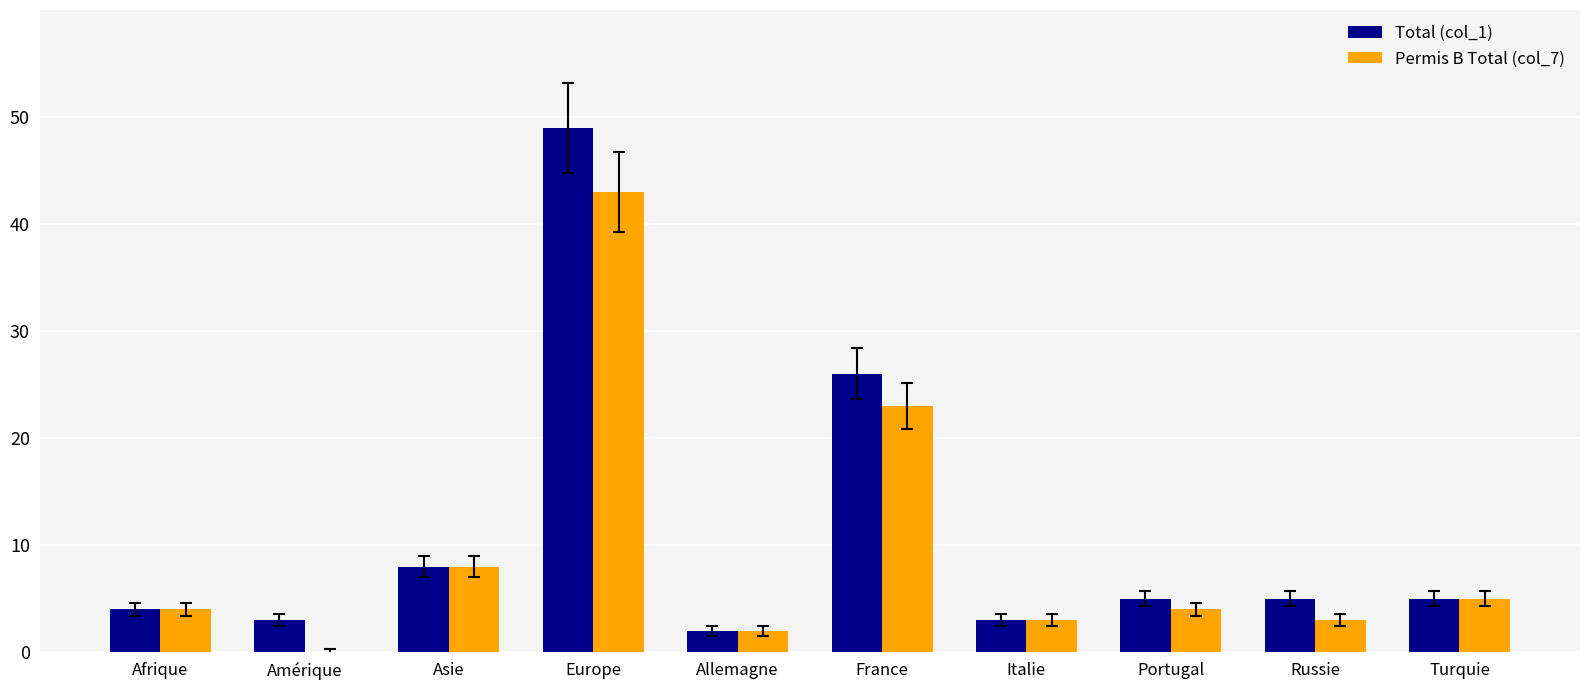

Reading left to right, what are all the values shown in this chart?

Total (col_1): 4	3	8	49	2	26	3	5	5	5
Permis B Total (col_7): 4	0	8	43	2	23	3	4	3	5